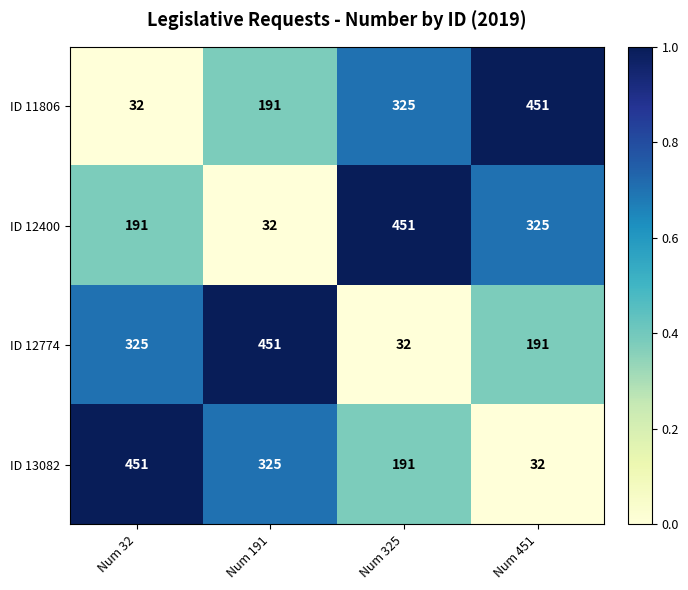

Reading right to left, what are all the values shown in this chart?

ID 11806: Num 451=451	Num 325=325	Num 191=191	Num 32=32
ID 12400: Num 451=325	Num 325=451	Num 191=32	Num 32=191
ID 12774: Num 451=191	Num 325=32	Num 191=451	Num 32=325
ID 13082: Num 451=32	Num 325=191	Num 191=325	Num 32=451